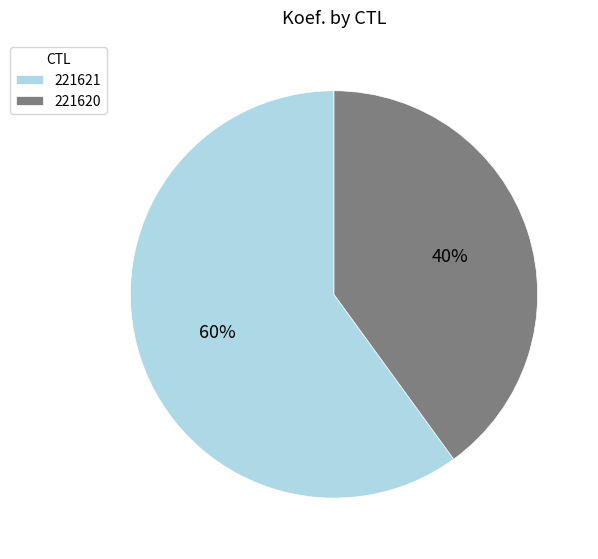

Rank the categories by value from lowest to highest.

221620, 221621